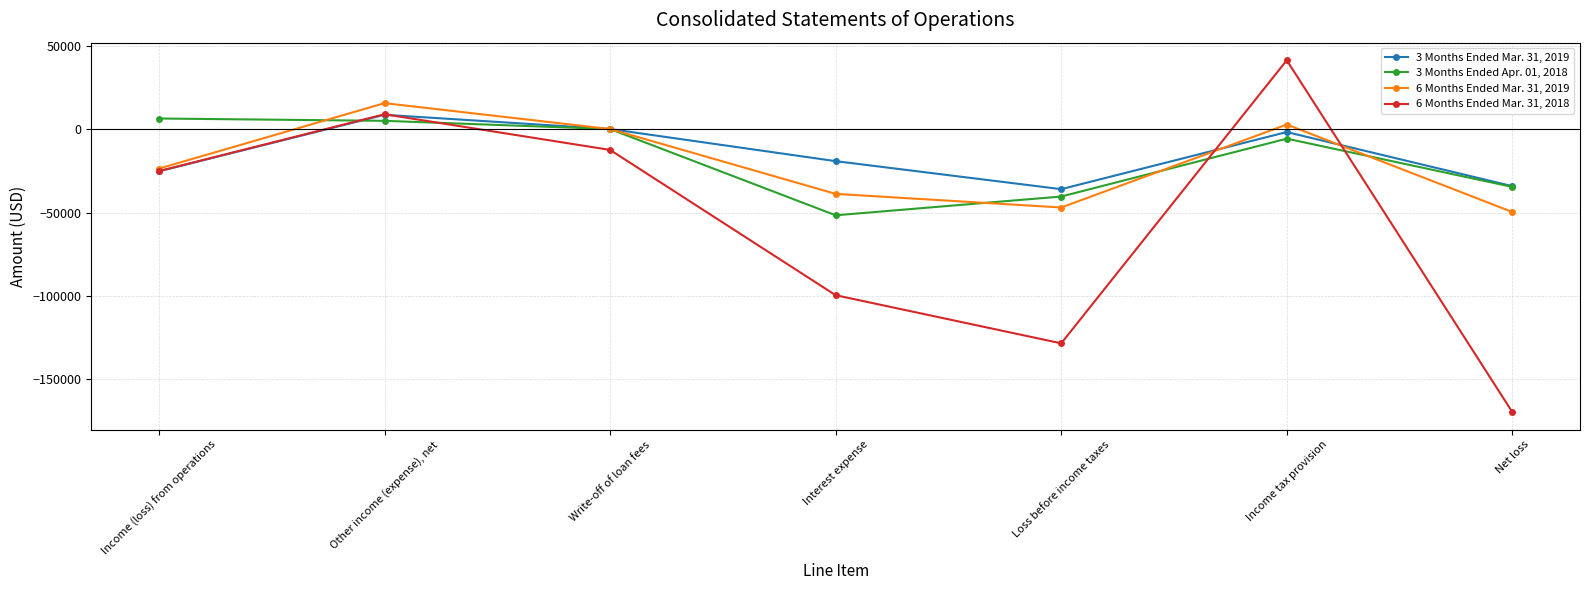

What is the sum of the 6 Months Ended Mar. 31, 2019 values at Interest expense and Net loss?

-88511